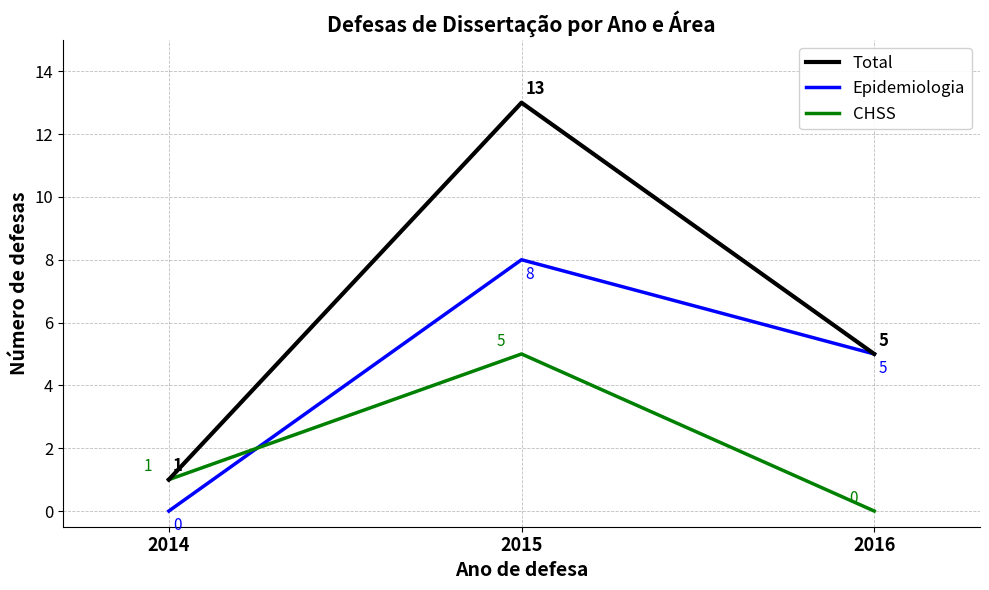

Does the chart have visible grid lines?

Yes